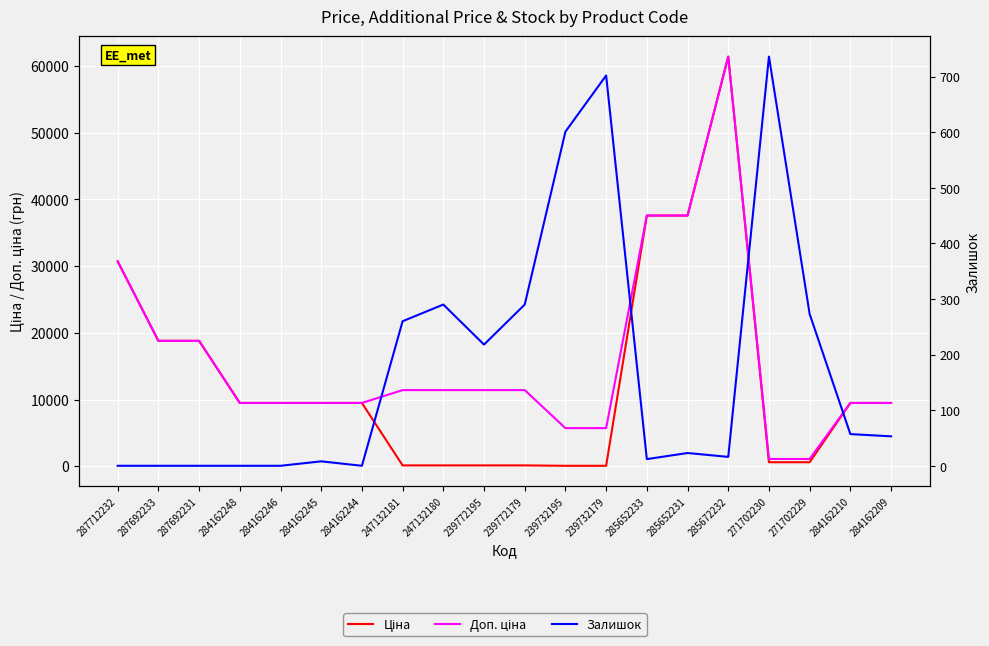

What value does the Ціна series have at 287692233?

18796.8